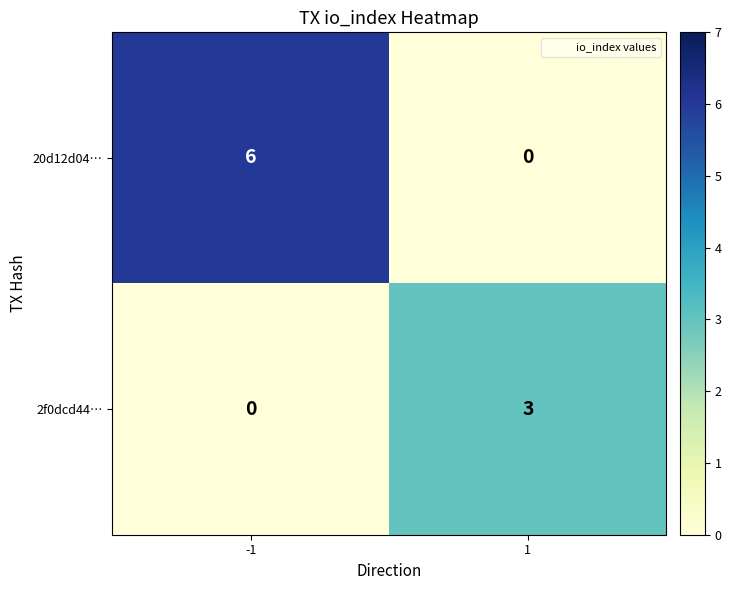

What is the difference between the maximum and minimum values in the 20d12d04… series?

6